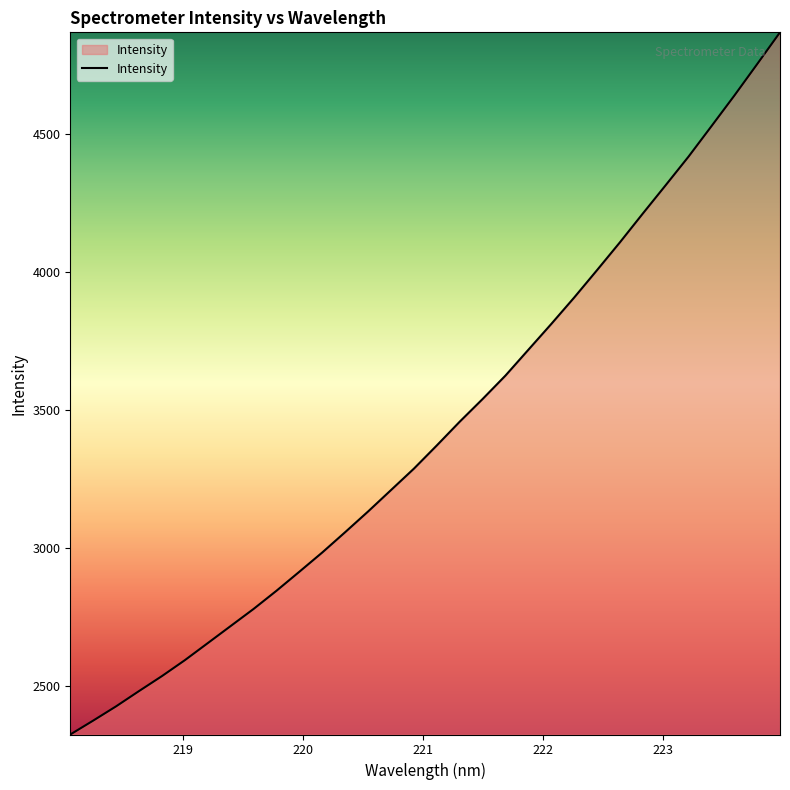

Reading left to right, transcribe all the data shown in this chart.

2322.6	2373.0	2424.7	2480.1	2534.4	2592.2	2654.0	2716.0	2778.0	2844.0	2913.0	2982.9	3056.5	3131.5	3209.1	3286.8	3370.9	3457.0	3539.2	3624.3	3717.9	3811.3	3907.1	4006.6	4107.4	4211.7	4314.5	4418.3	4528.4	4639.2	4753.6	4869.0